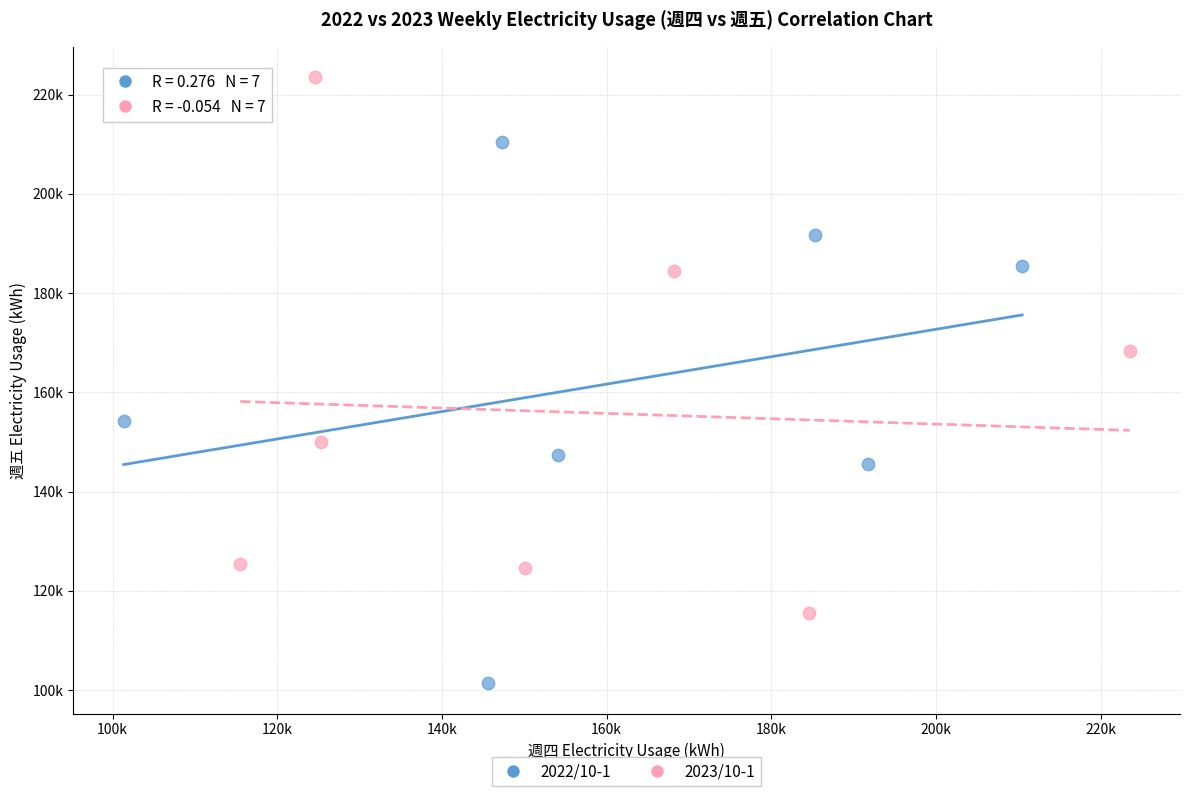

What are all the series names shown in the legend?

2022/10-1, 2023/10-1